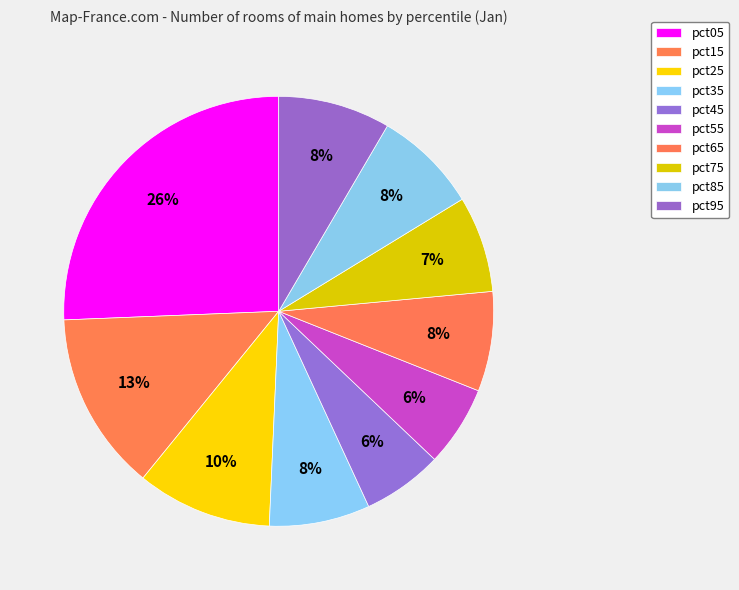

Rank the categories by value from lowest to highest.

pct45, pct55, pct75, pct65, pct35, pct85, pct95, pct25, pct15, pct05